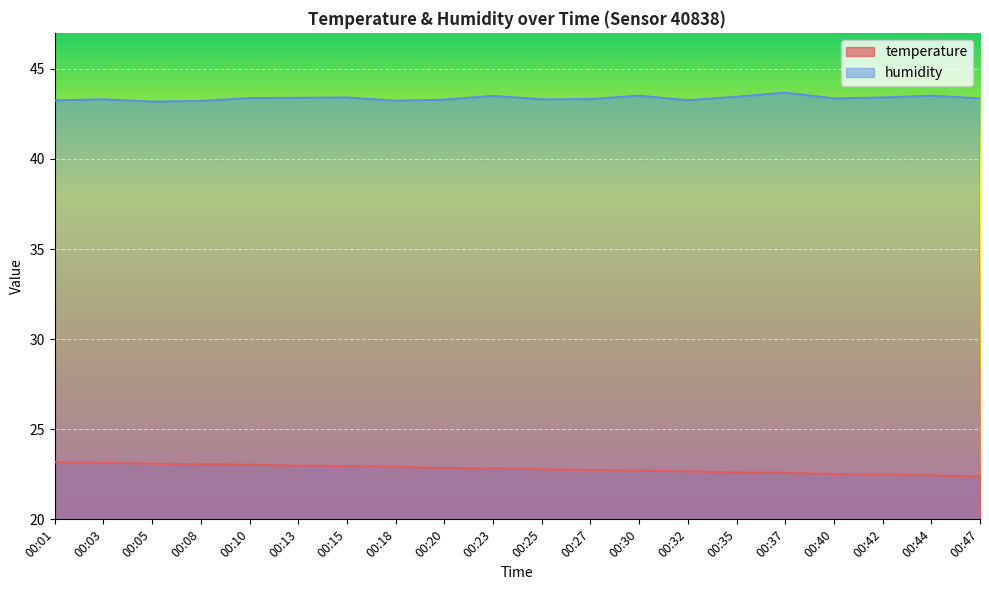

Between 00:03 and 00:18, which is larger?

00:03